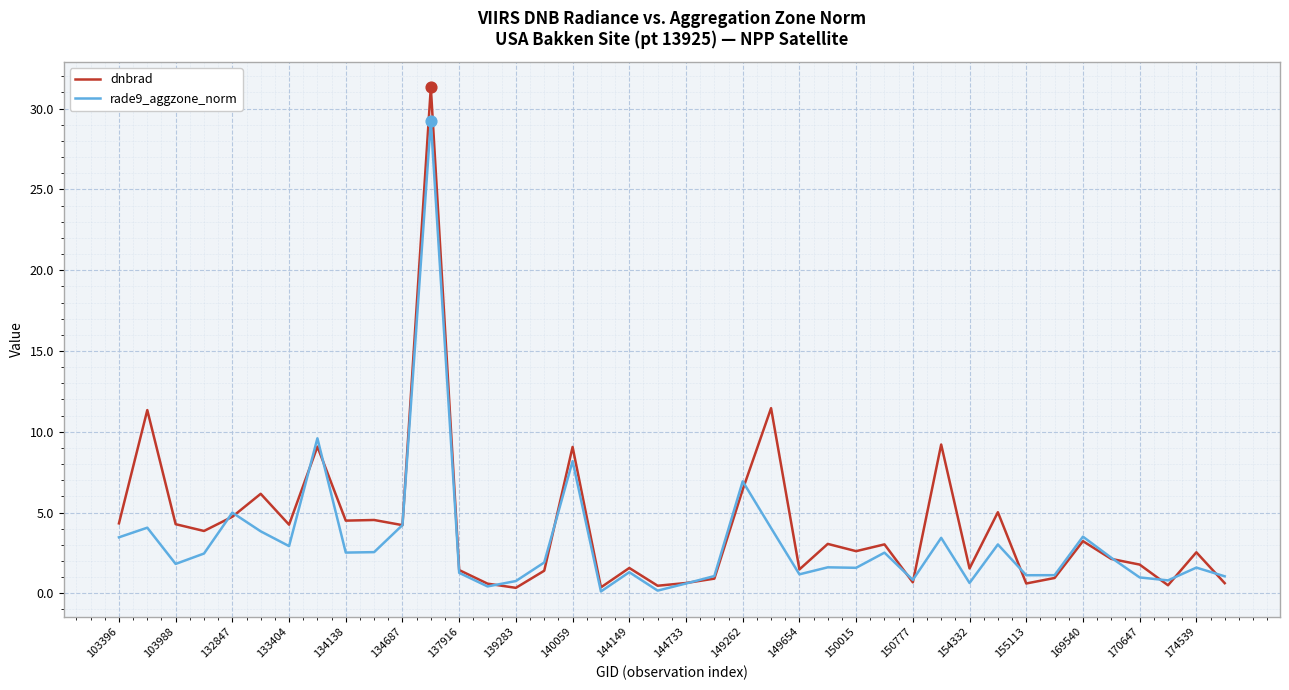

What are all the series names shown in the legend?

dnbrad, rade9_aggzone_norm